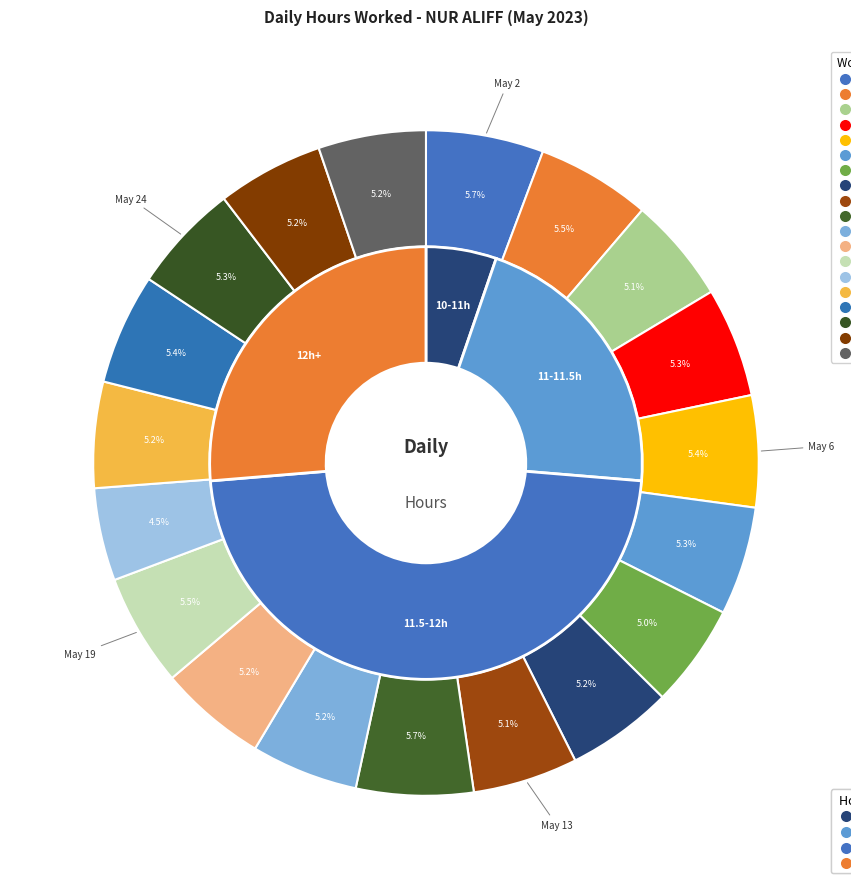

Rank the categories by value from lowest to highest.

May 21, May 9, May 13, May 4, May 22, May 25, May 11, May 17, May 26, May 18, May 8, May 24, May 5, May 23, May 6, May 19, May 3, May 16, May 2